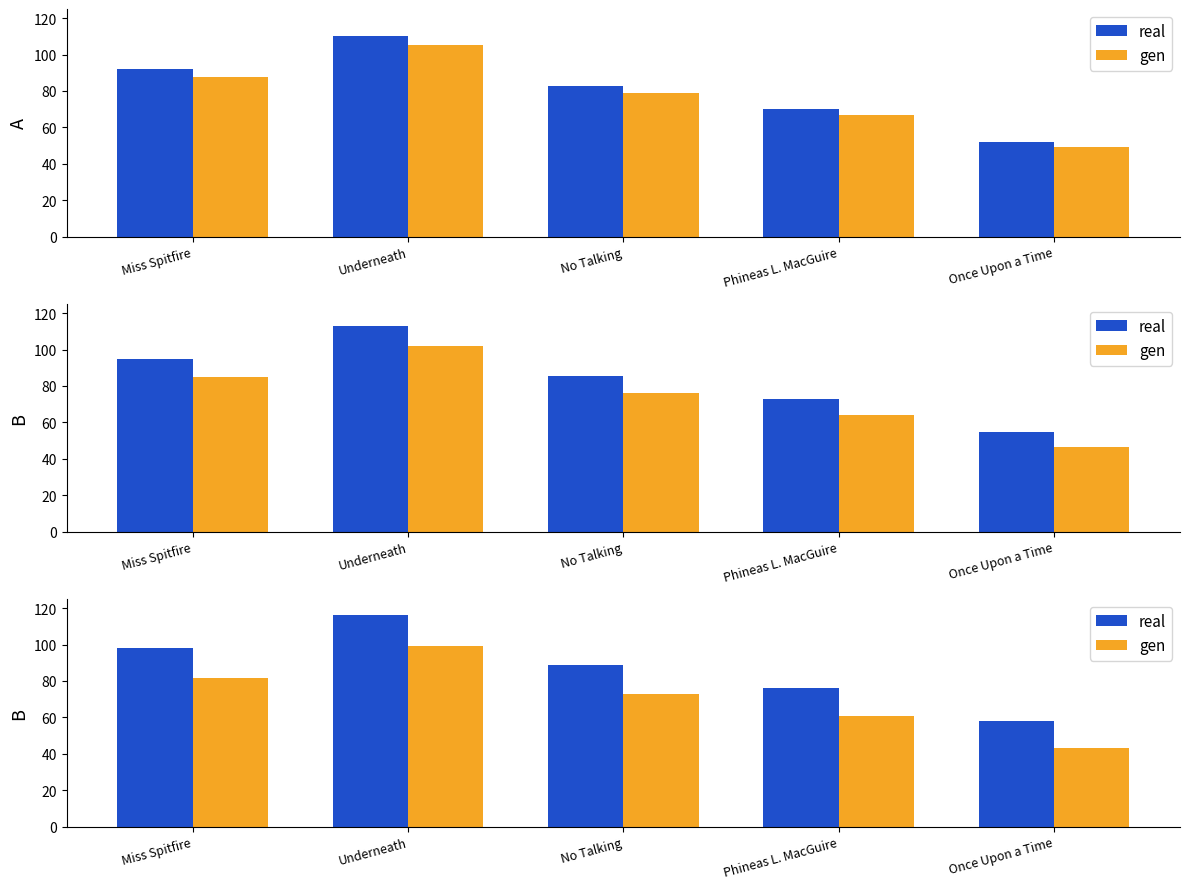

The value of gen at Miss Spitfire is 81.8. True or false?

True